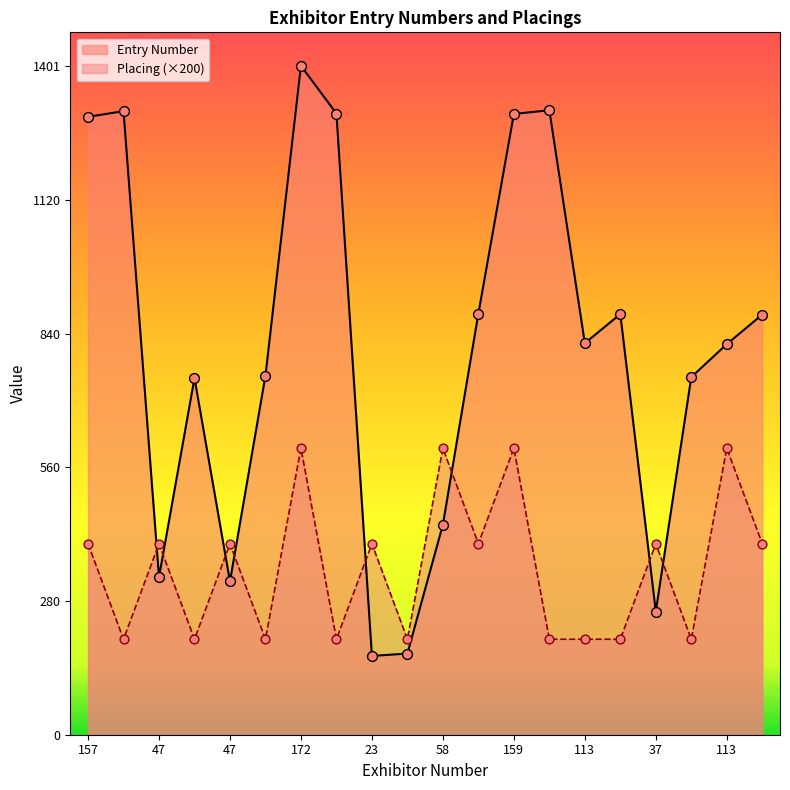

Is the value of Placing at 113 greater than the value of Entry Number at 102?

No